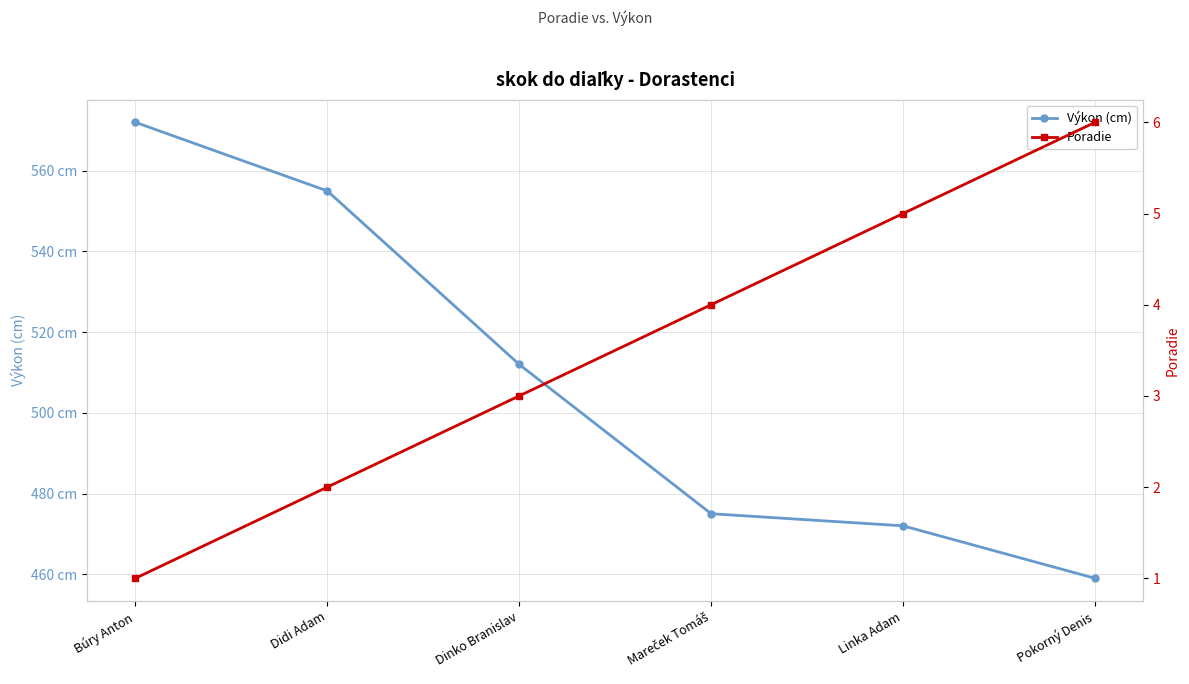

What are all the series names shown in the legend?

Výkon (cm), Poradie